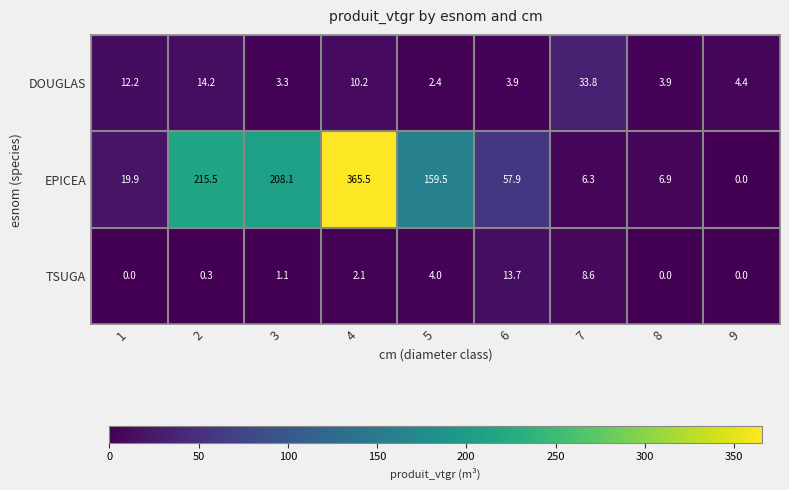

True or false: EPICEA has a value of 8.9 at 7.

False